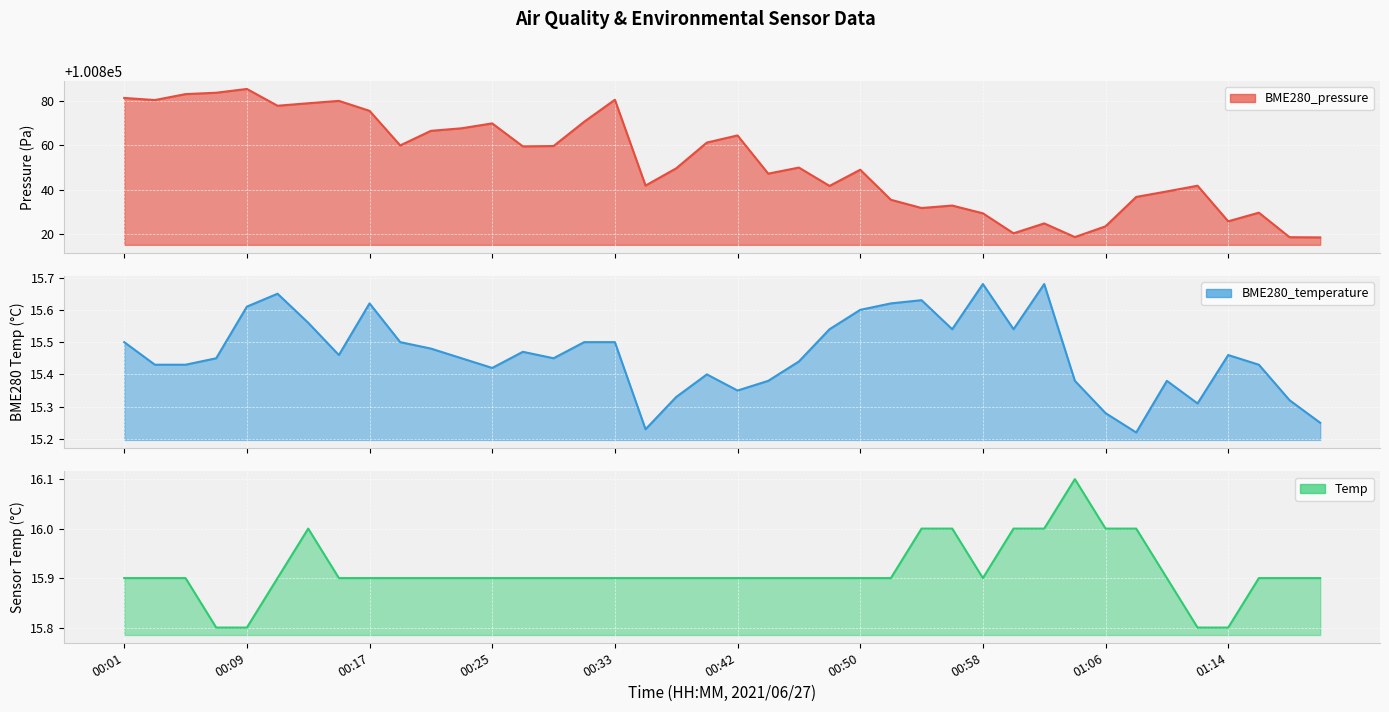

True or false: BME280_temperature and BME280_pressure cross at least once.

False